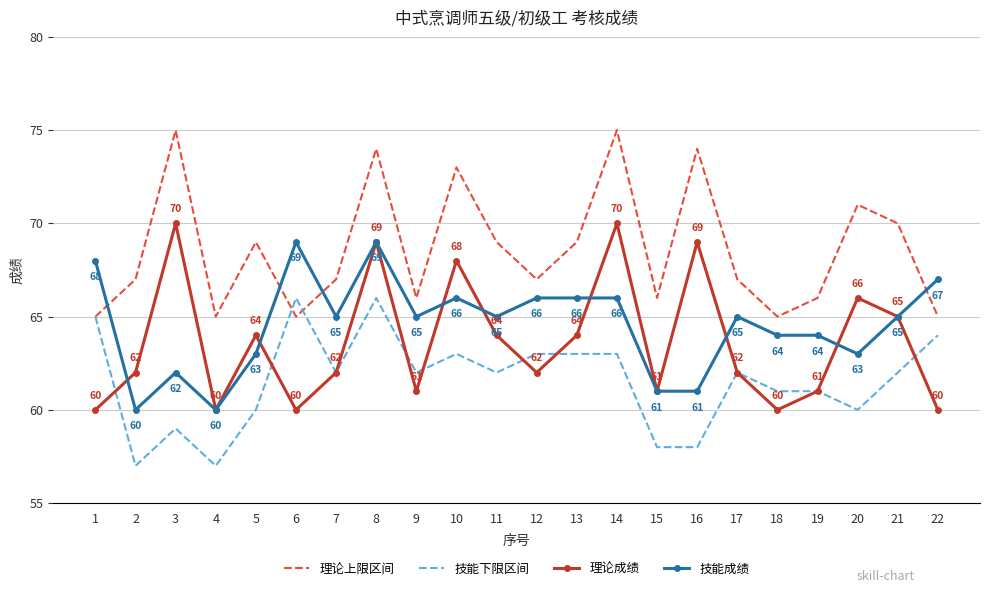

True or false: 技能成绩 has a value of 68 at 1.

True